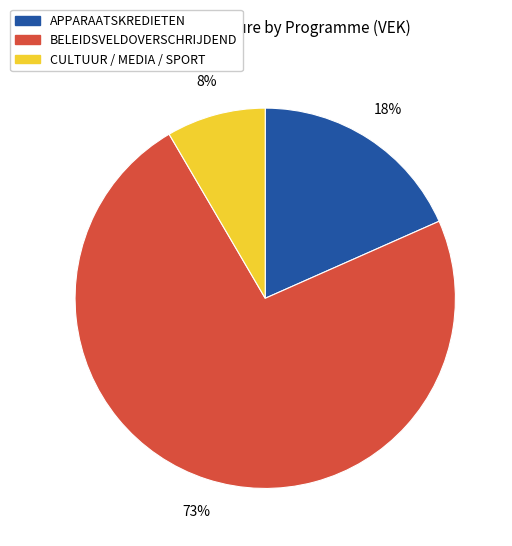

Is there any slice that represents more than half of the pie?

Yes